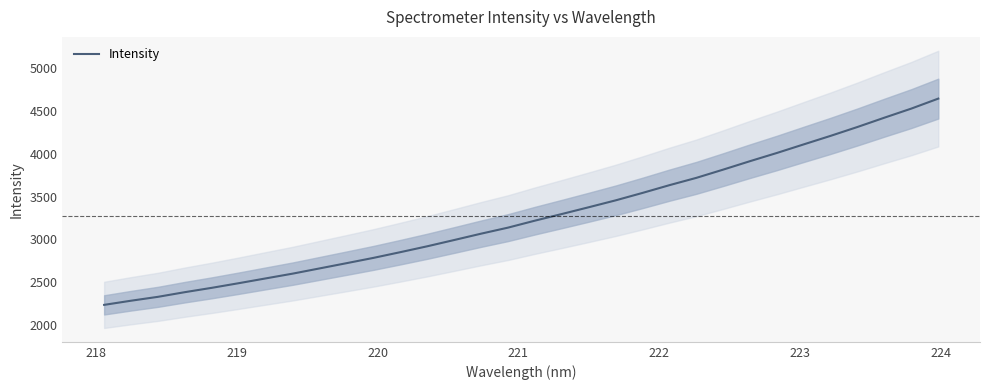

What is the difference between the maximum and minimum values?

2399.6